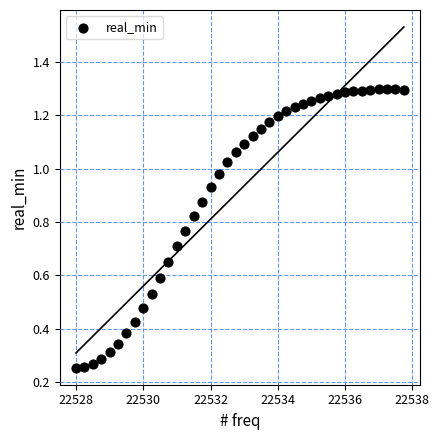

What is the range of X values (max minus min)?

9.8